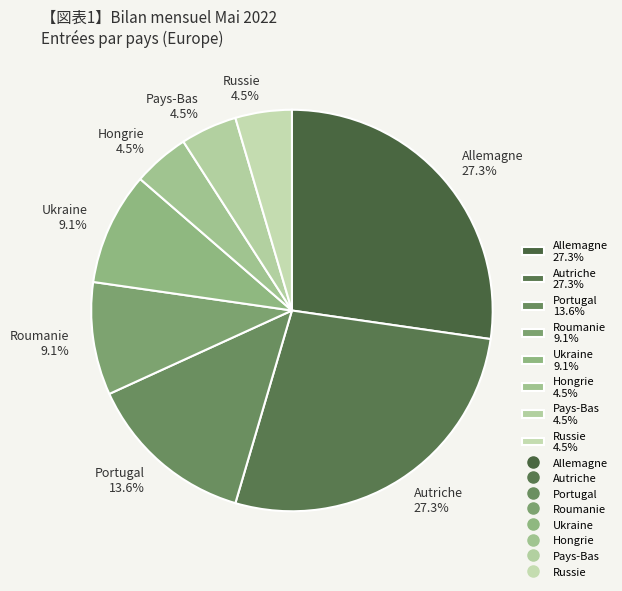

Is it true that Portugal is 14% of the pie?

True